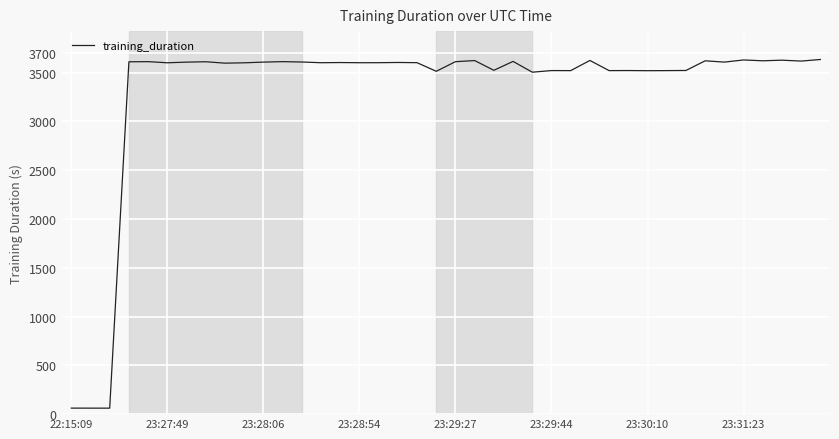

What is the minimum value shown in the chart?

61.4